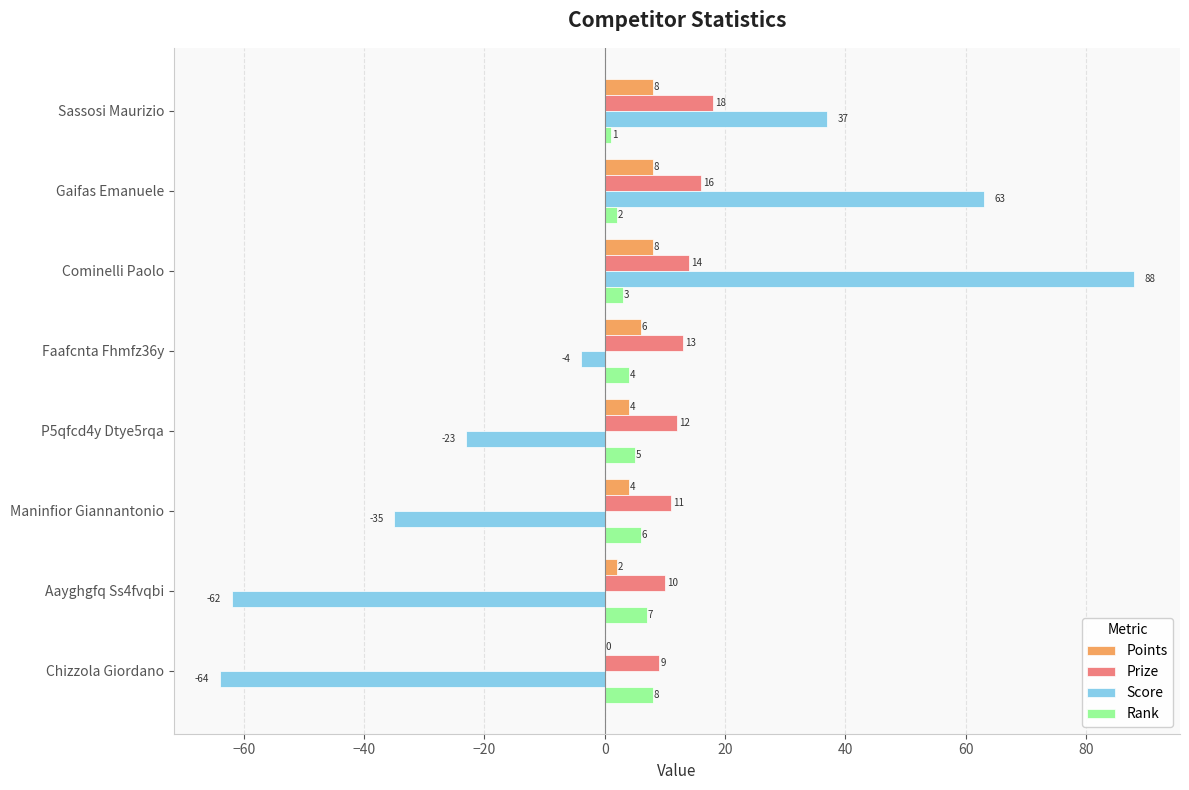

What is the greatest value displayed?

88